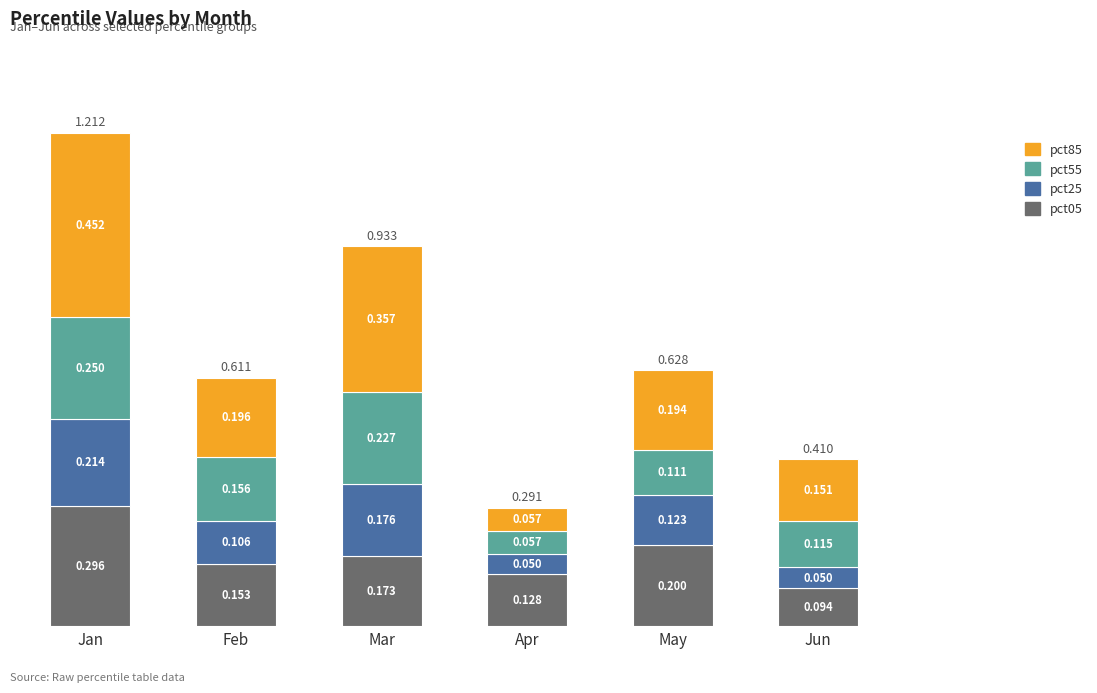

What are all the series names shown in the legend?

pct85, pct55, pct25, pct05